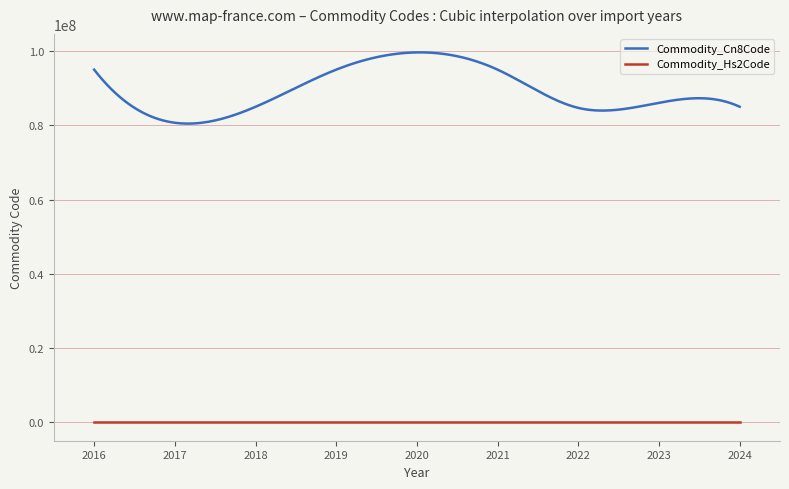

List the series in order of their overall mean, lowest first.

Commodity_Hs2Code, Commodity_Cn8Code